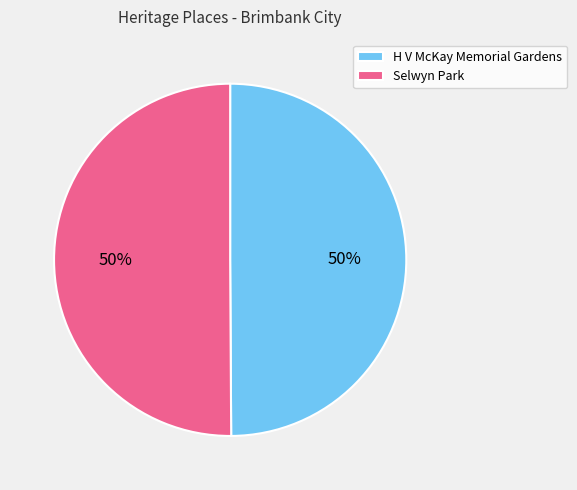

To the nearest percent, what percentage of the pie is Selwyn Park?

50%